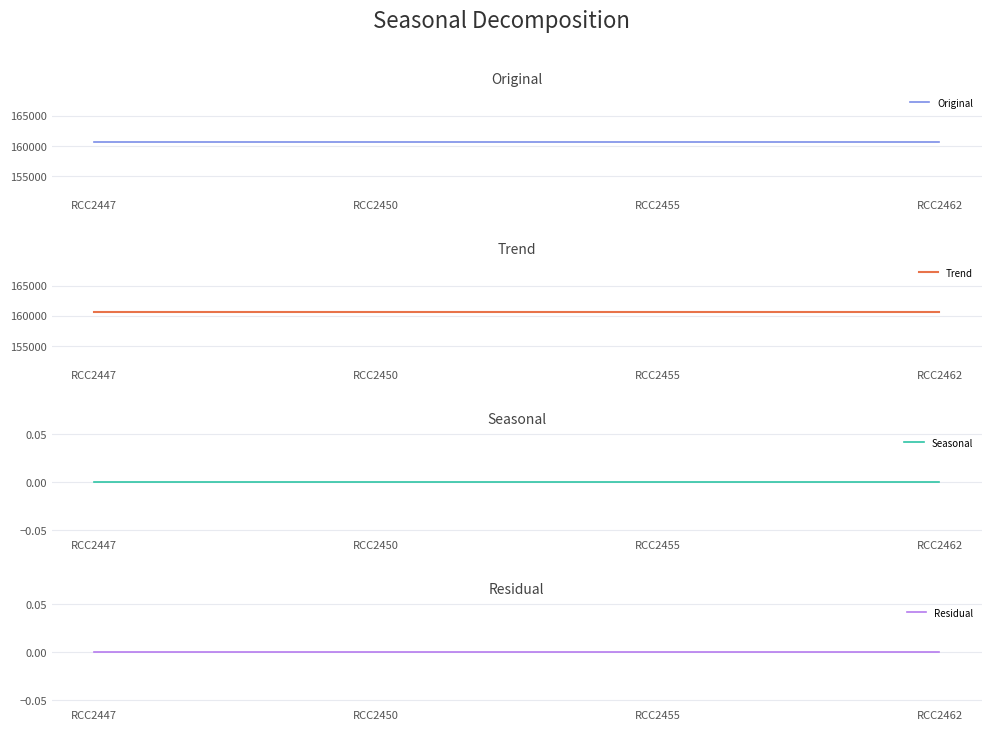

True or false: Residual and Trend cross at least once.

False